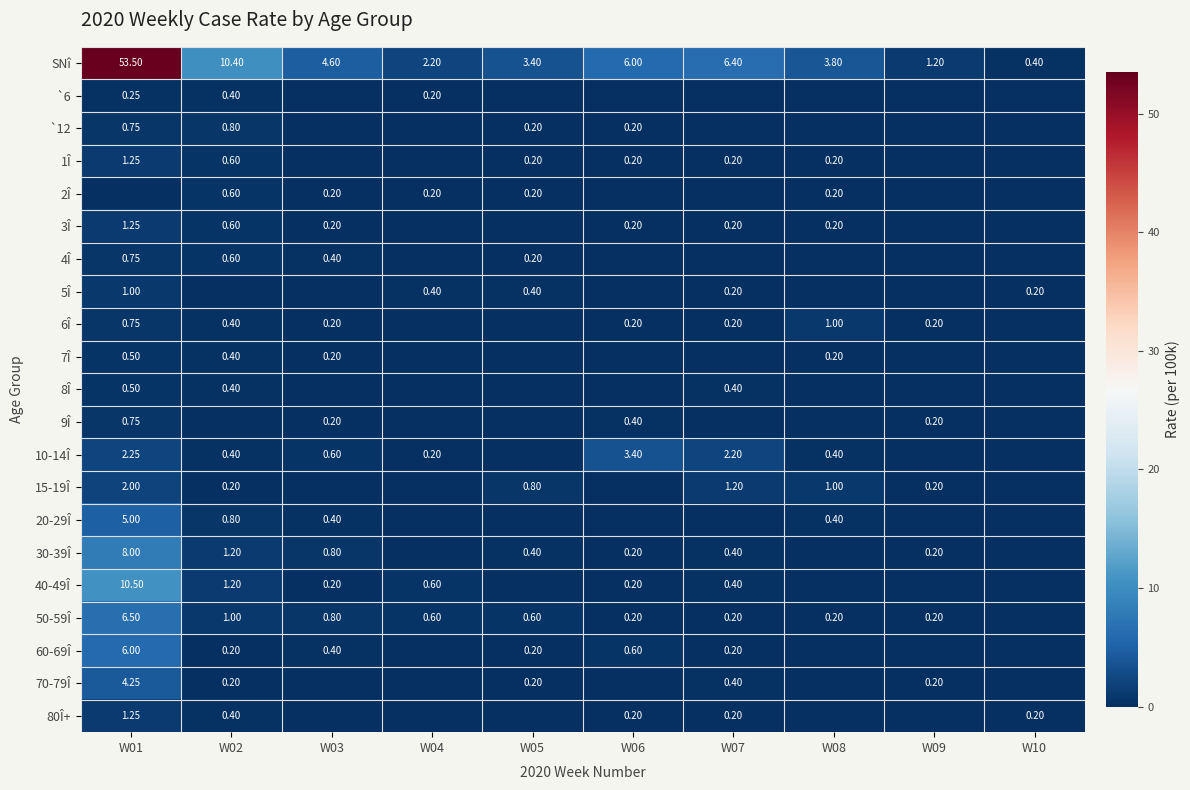

Is the value of 15-19Î at W08 greater than the value of 30-39Î at W09?

Yes